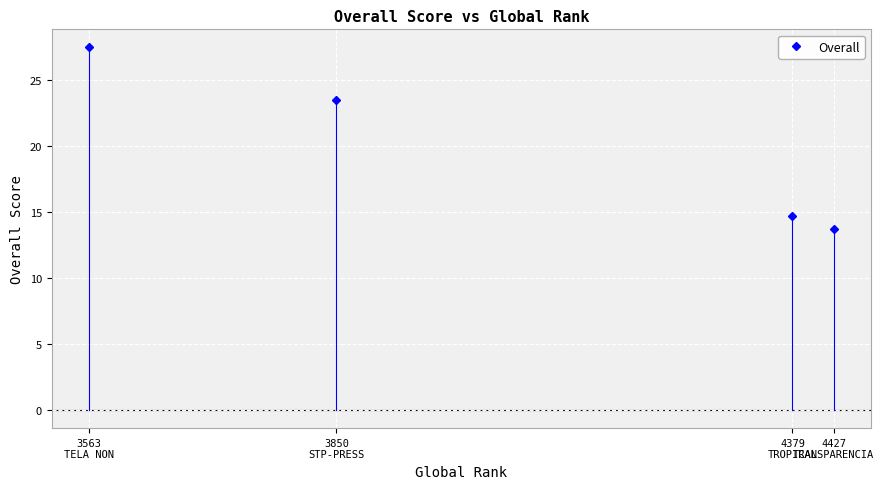

Does the chart display data point markers on the line(s)?

Yes